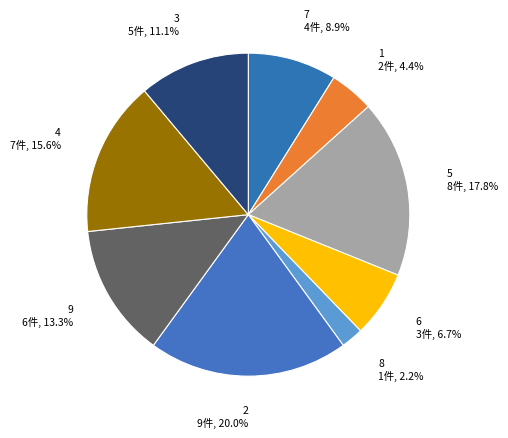

Approximately how many times larger is the value at 9 compared to 4?

0.9